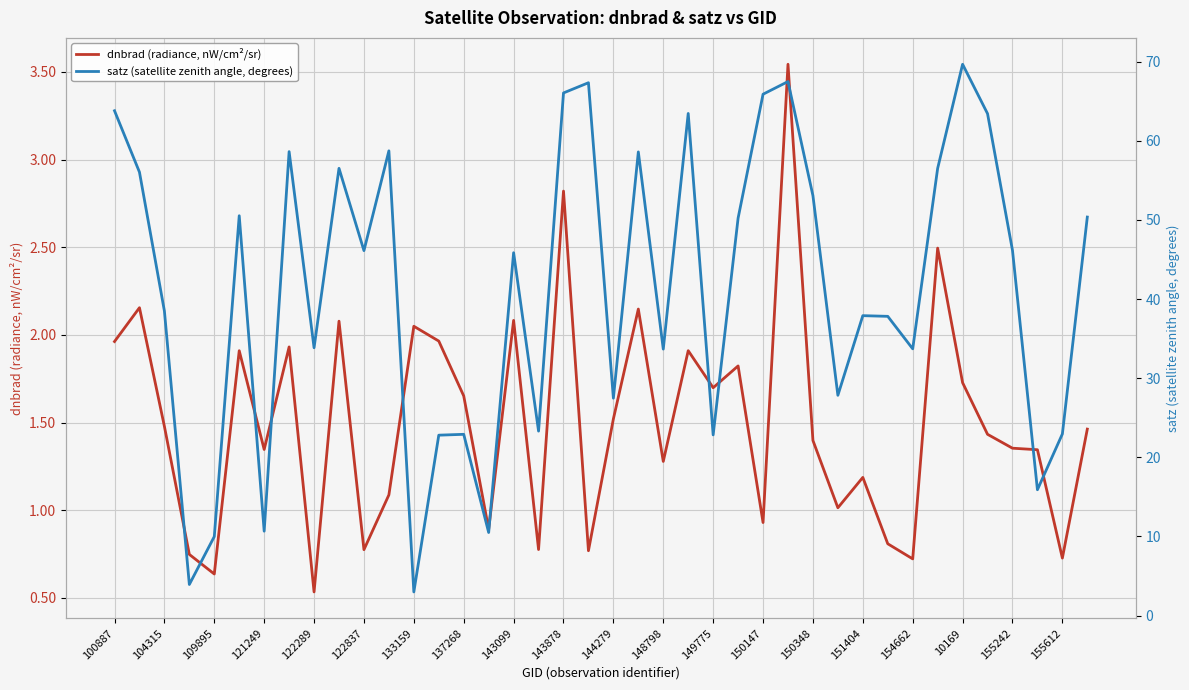

The value of dnbrad (radiance, nW/cm²/sr) at 150348 is 1.4. True or false?

True